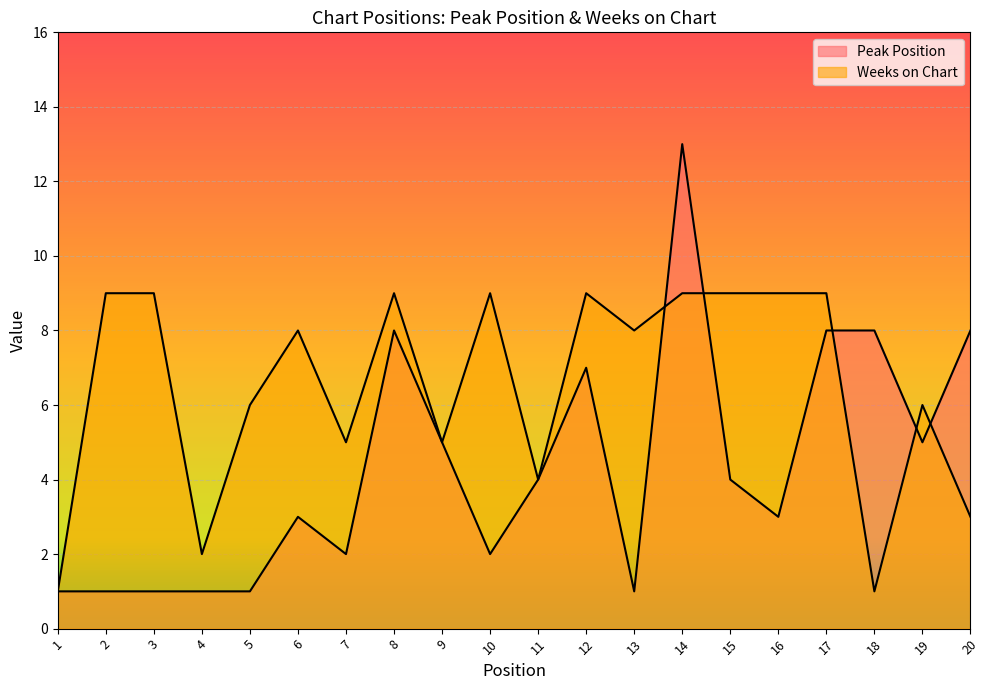

What is the total value across all series at 12?

16